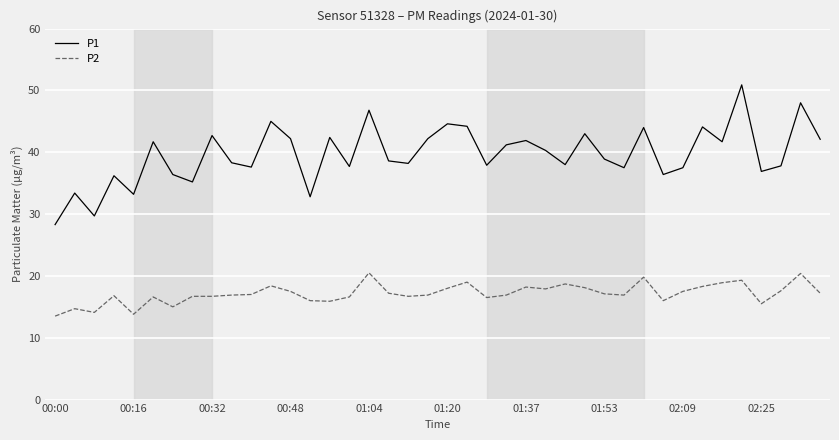

Rank the series by their maximum value, from lowest to highest.

P2, P1